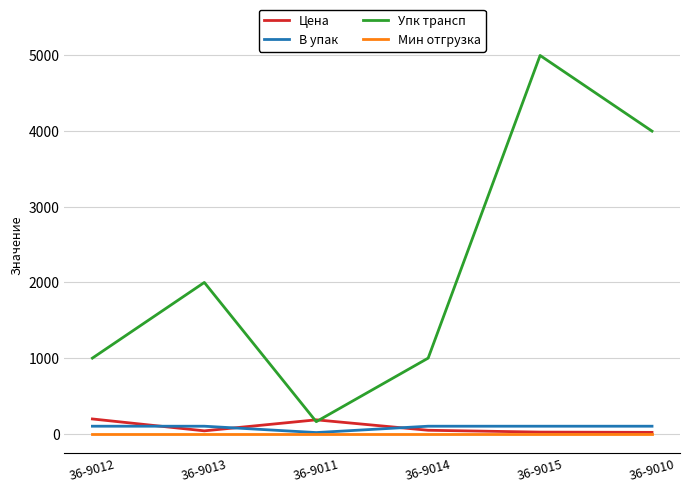

Which category has the lowest value in the Упк трансп series?

36-9011